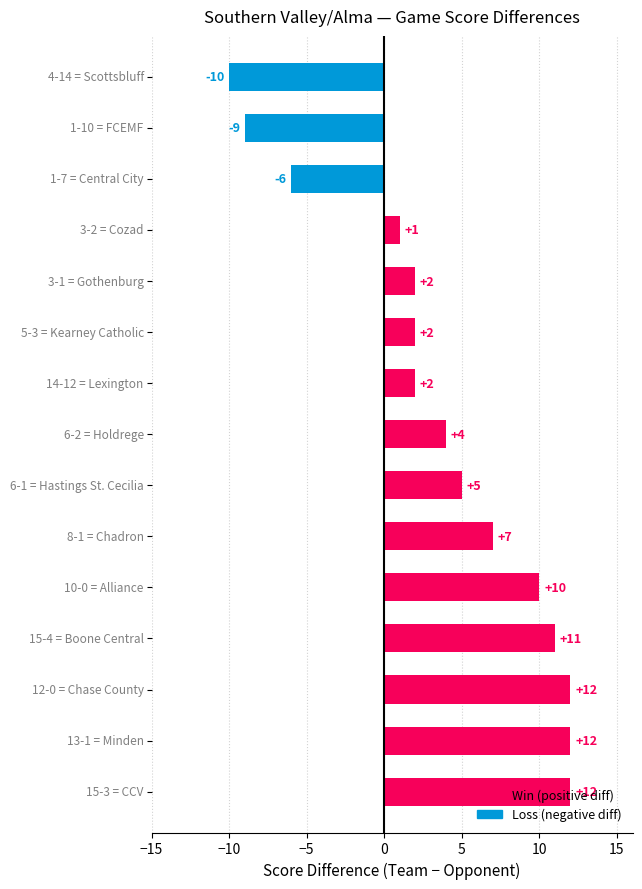

What is the sum of all values?

55